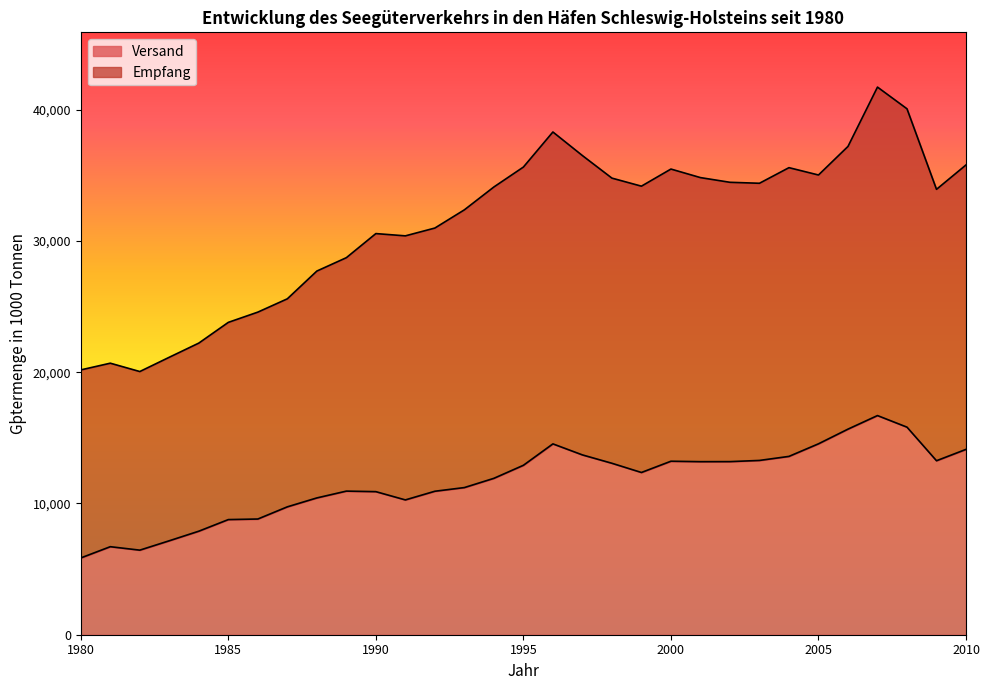

The Versand series shows 2041.9 at 1980. True or false?

False